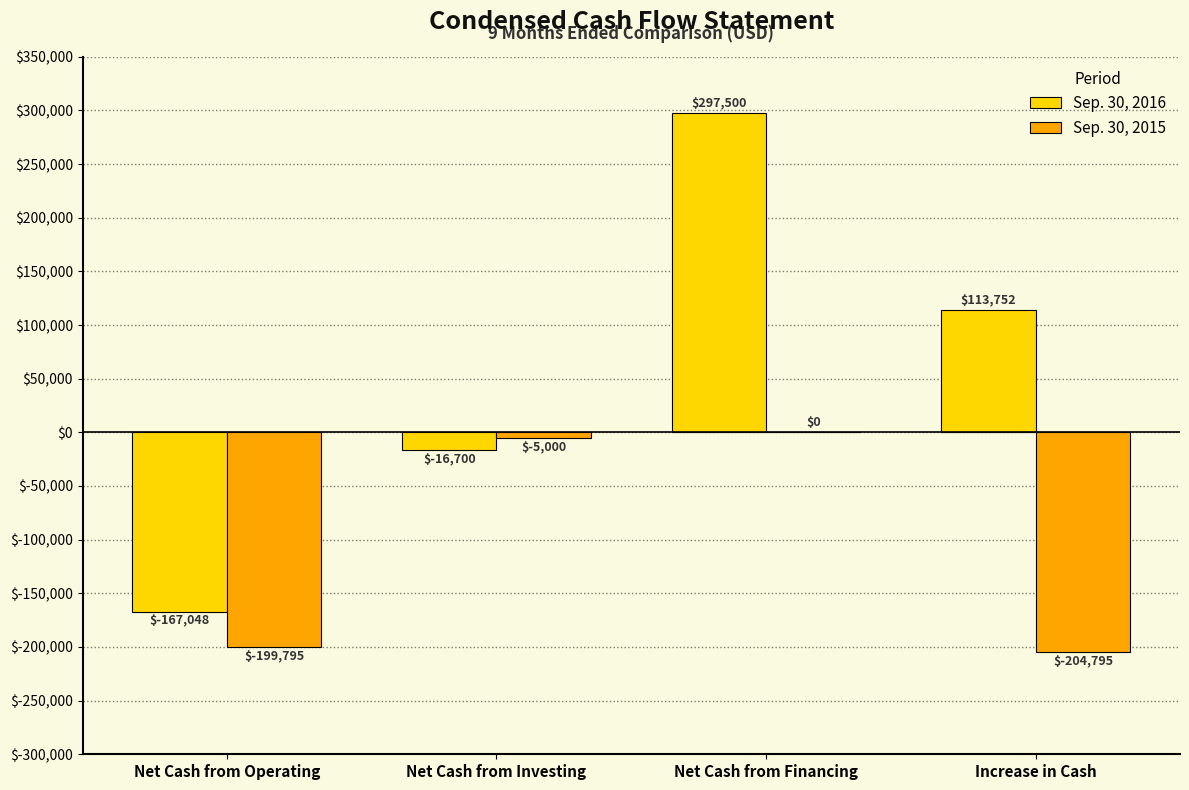

What is the total value across all series at Net Cash from Financing?

297500